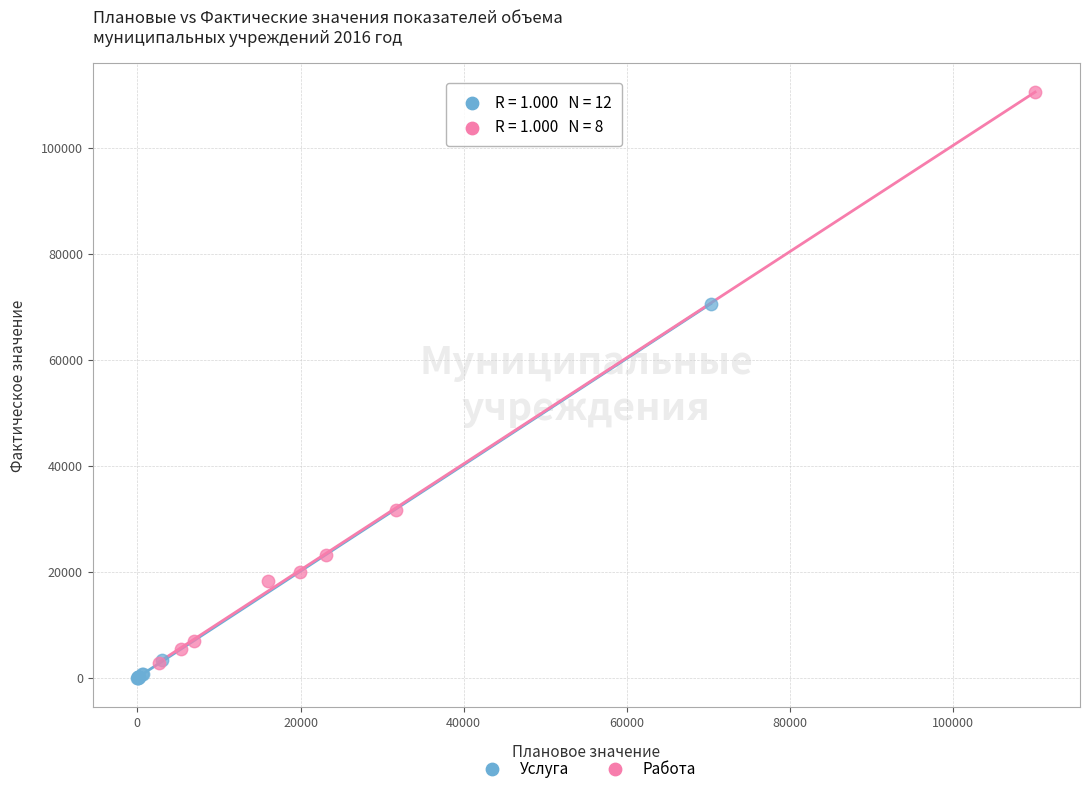

Which series has the widest spread of Y values?

Работа